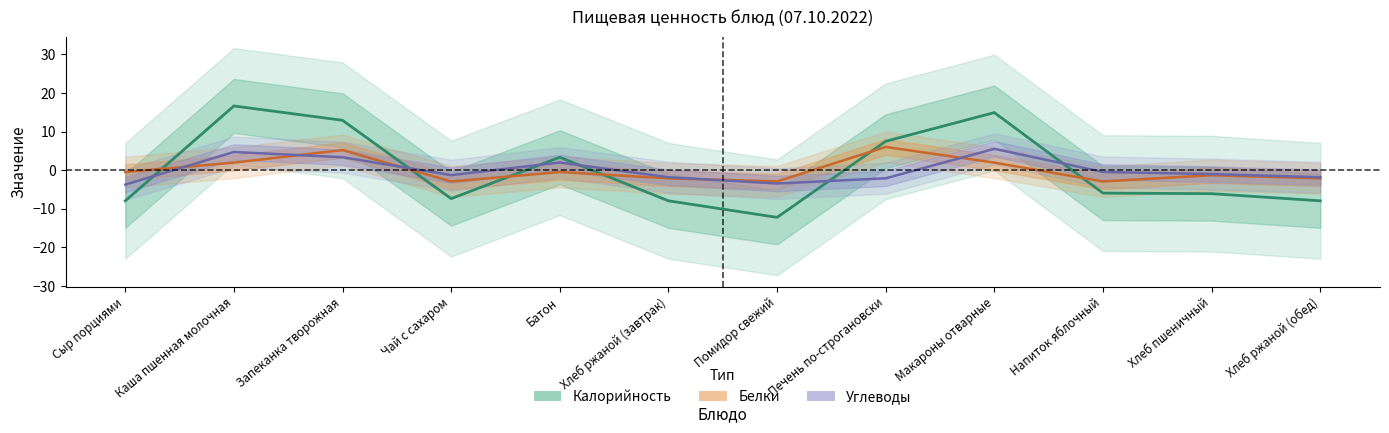

What is the sum of the Калорийность values at Батон and Хлеб ржаной (завтрак)?

-4.6